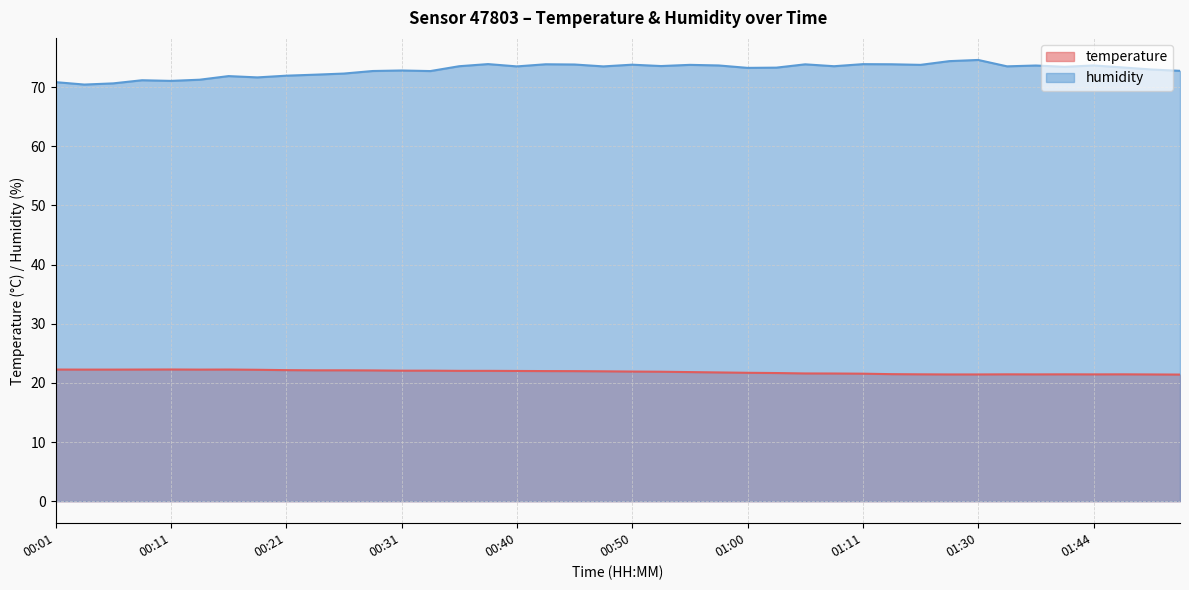

What position from the left is 01:11?

29